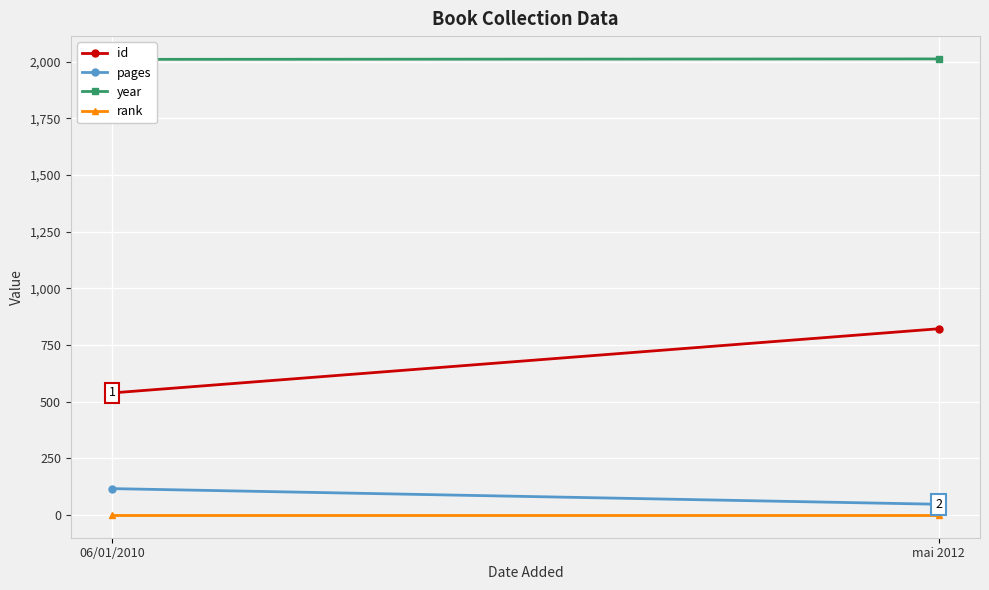

What is the difference between the maximum and minimum values in the year series?

2